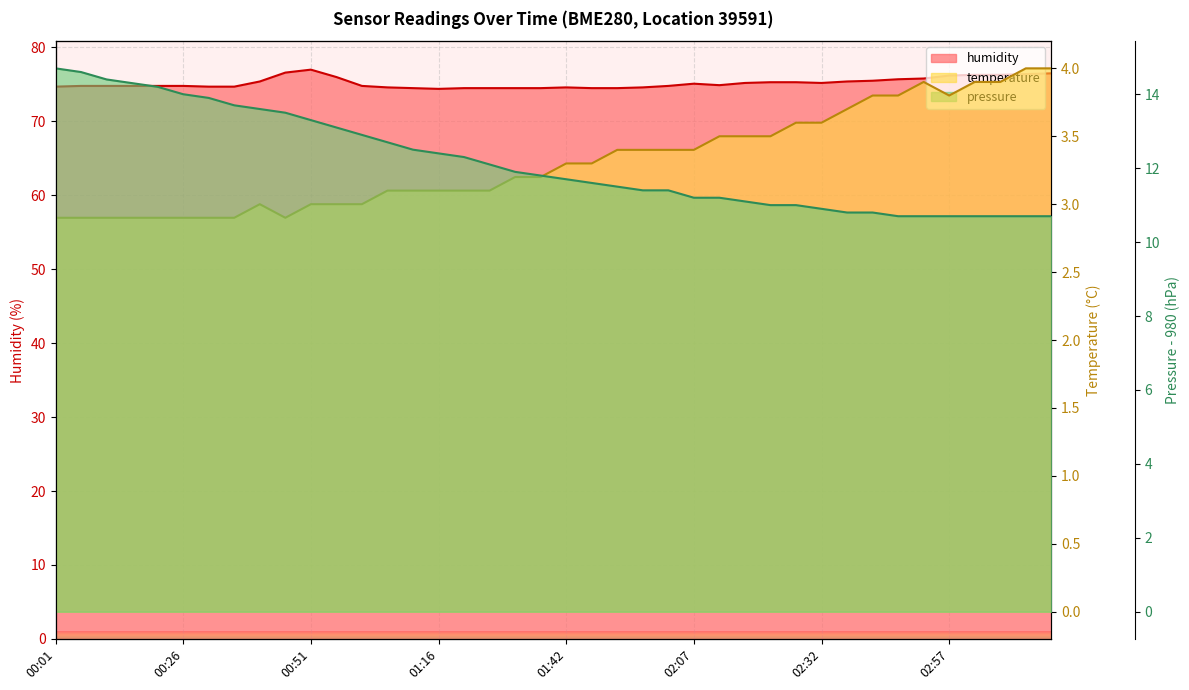

What is the greatest value displayed?

77.0